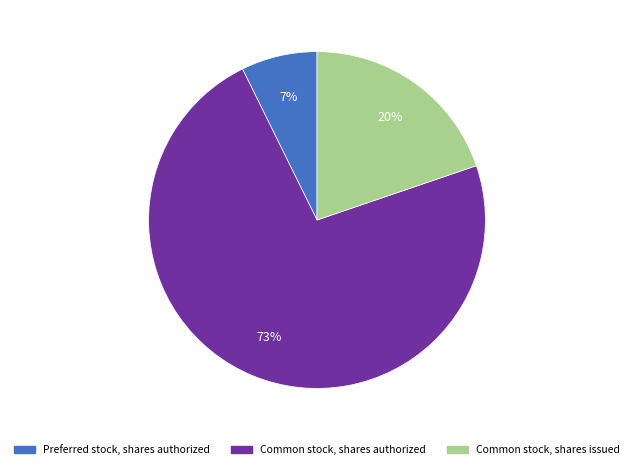

Is the sum of Common stock, shares issued and Common stock, shares authorized greater than half?

Yes